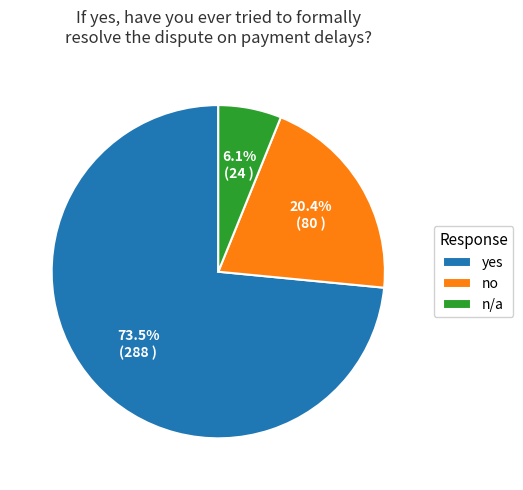

Do no and n/a together represent more than half of the pie?

No